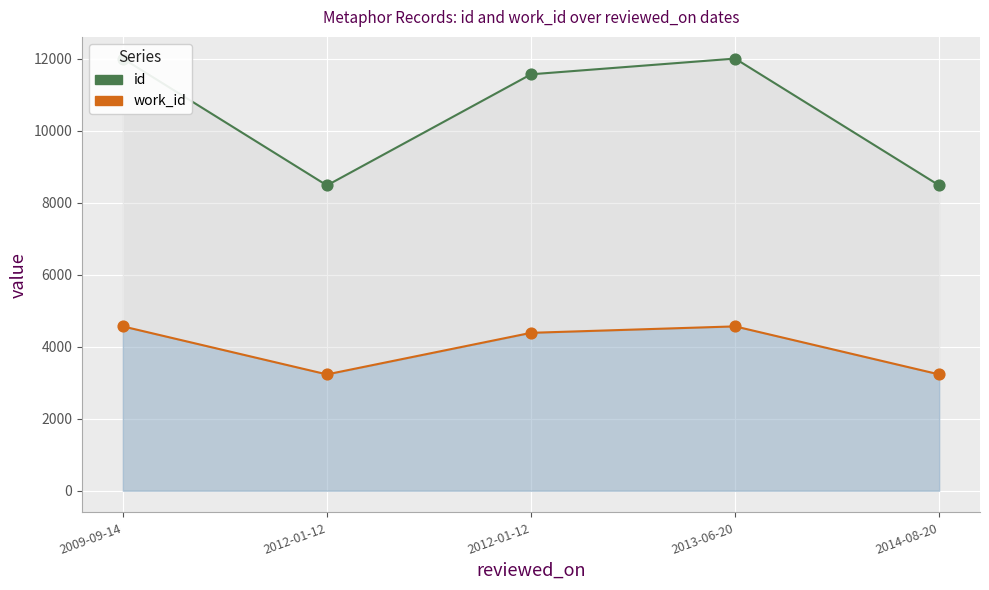

Which series reaches the maximum Y coordinate?

id